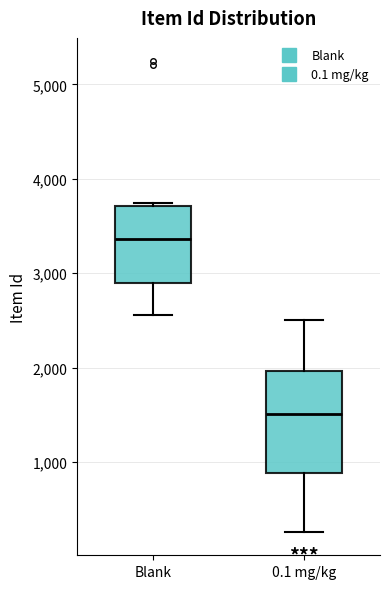

Which box's median line is the lowest?

0.1 mg/kg